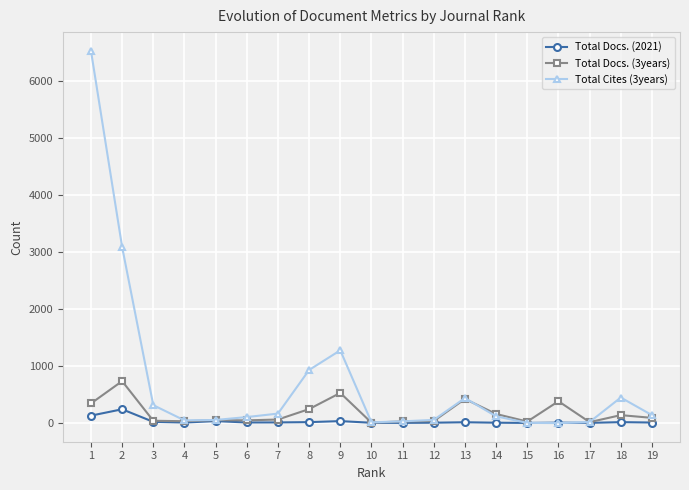

At which category is the sum across all series the highest?

1